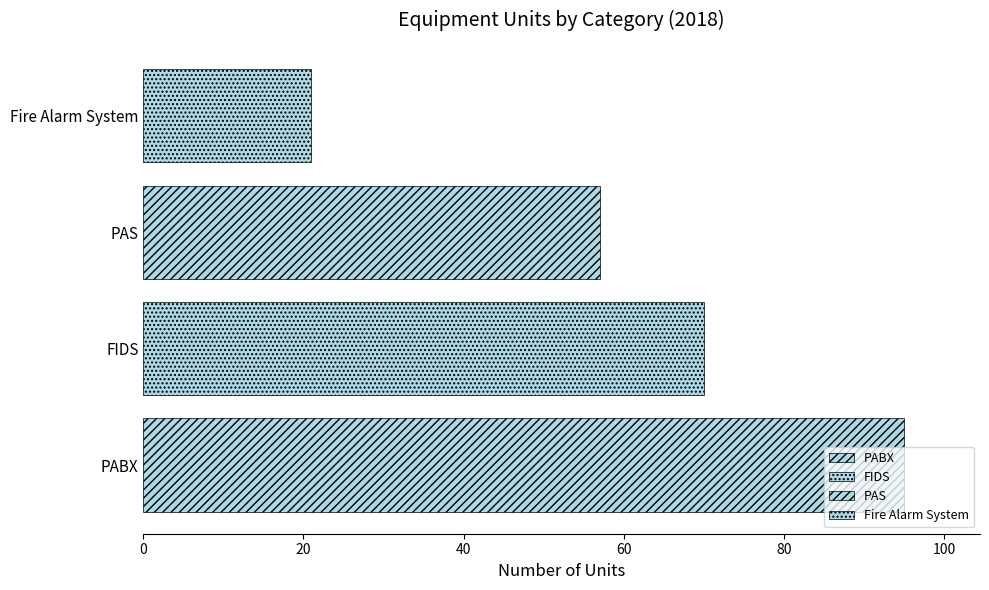

What is the difference between the maximum and second lowest values?

38